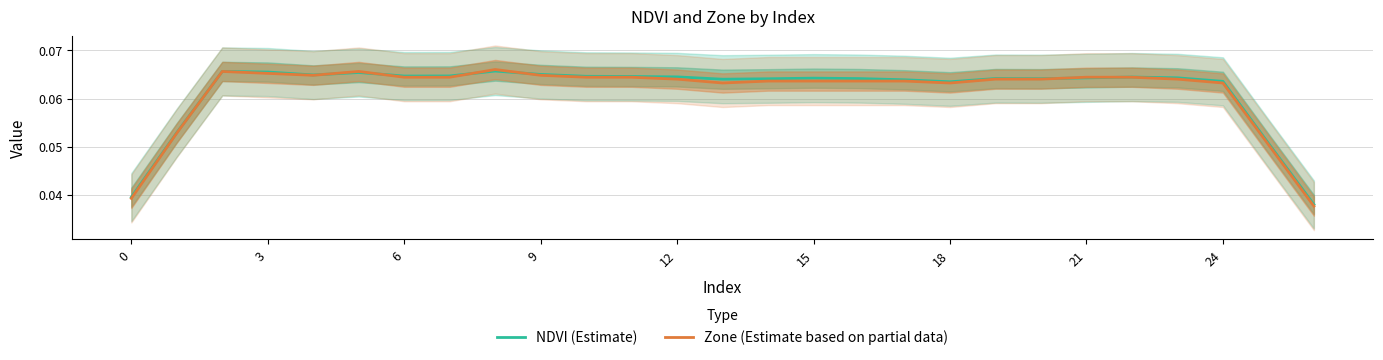

The value of NDVI (Estimate) at 12 is 0.0. True or false?

False